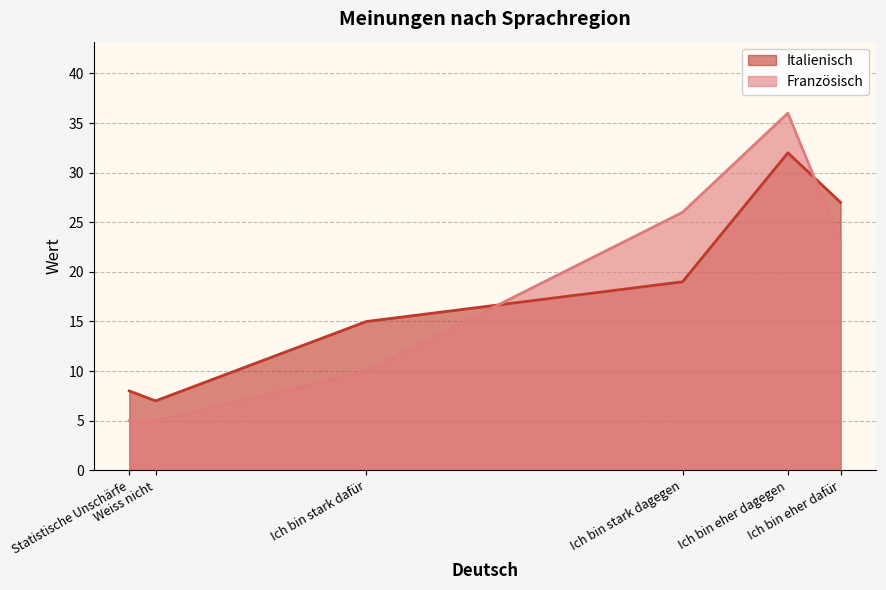

Which category has the highest value across all series?

Ich bin eher dagegen